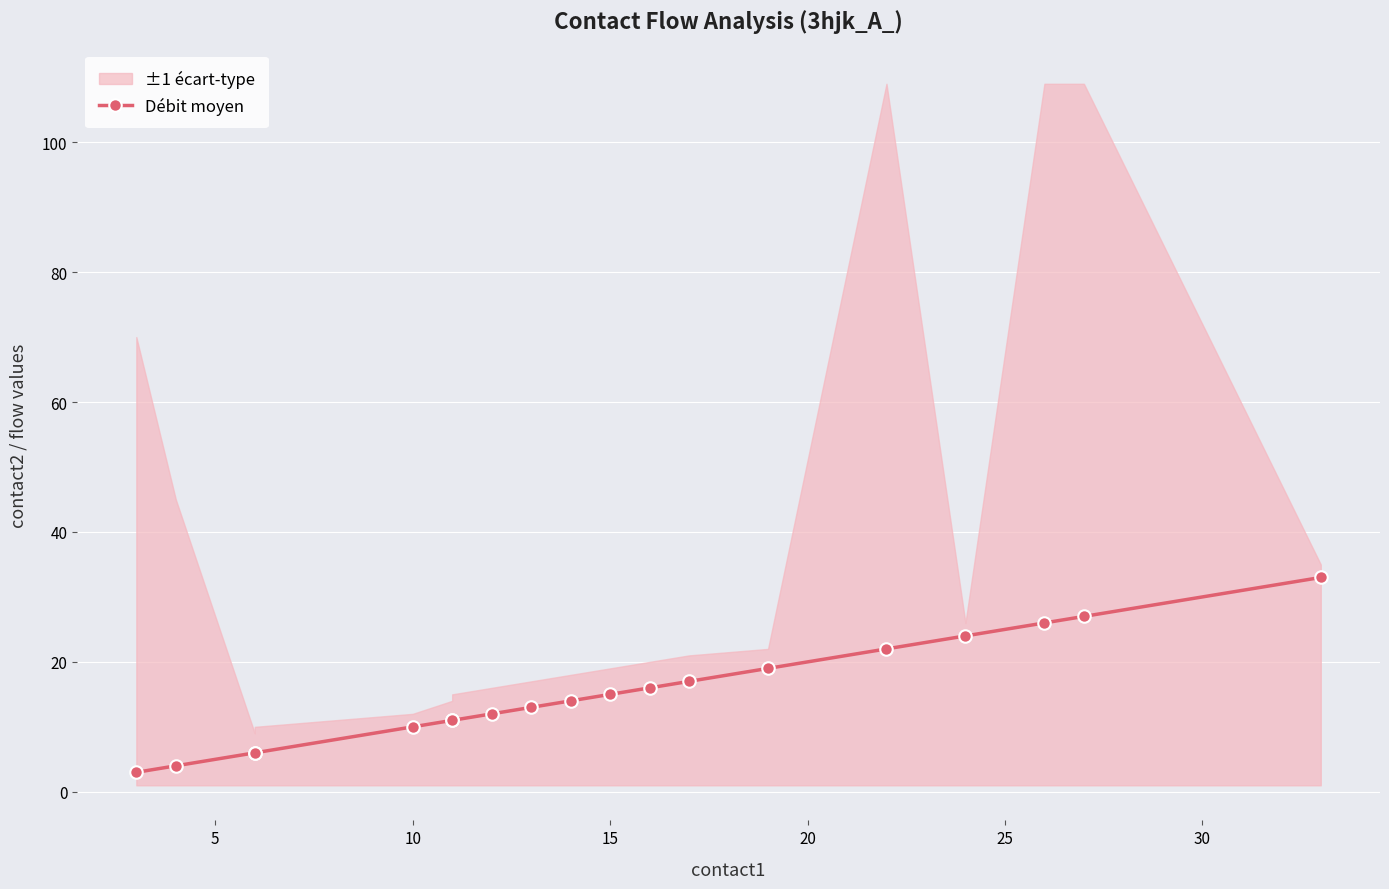

What is the greatest value displayed?

33